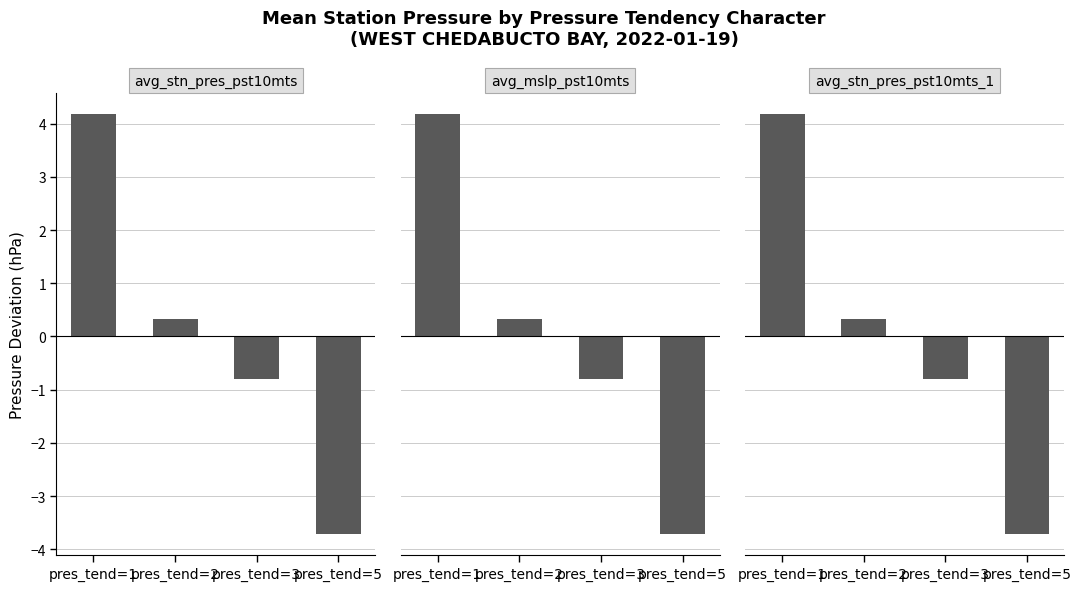

Count the number of data series in this chart.

3